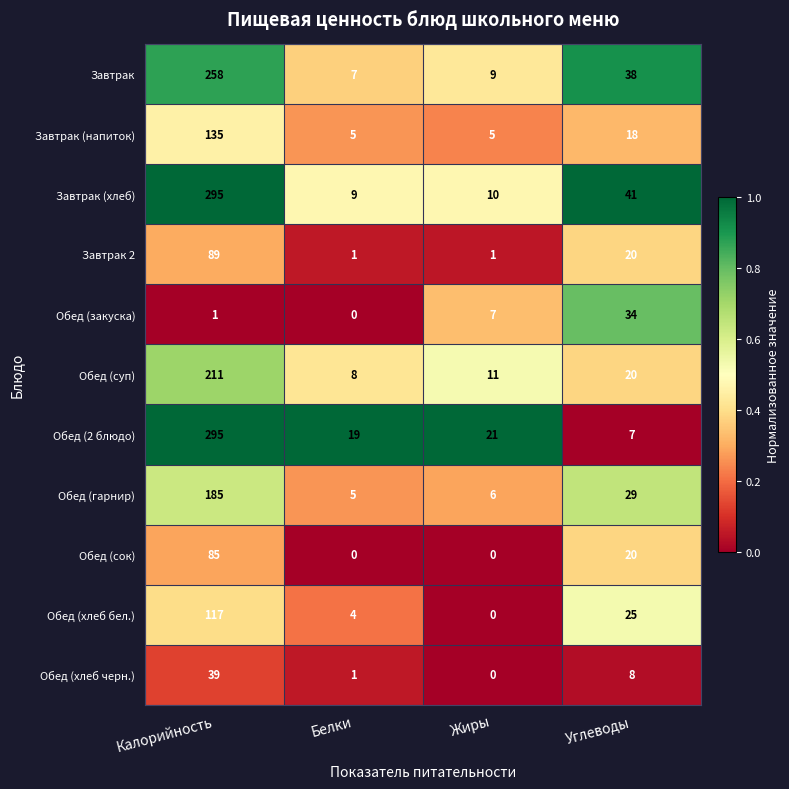

Which label corresponds to the largest value in the chart?

Калорийность